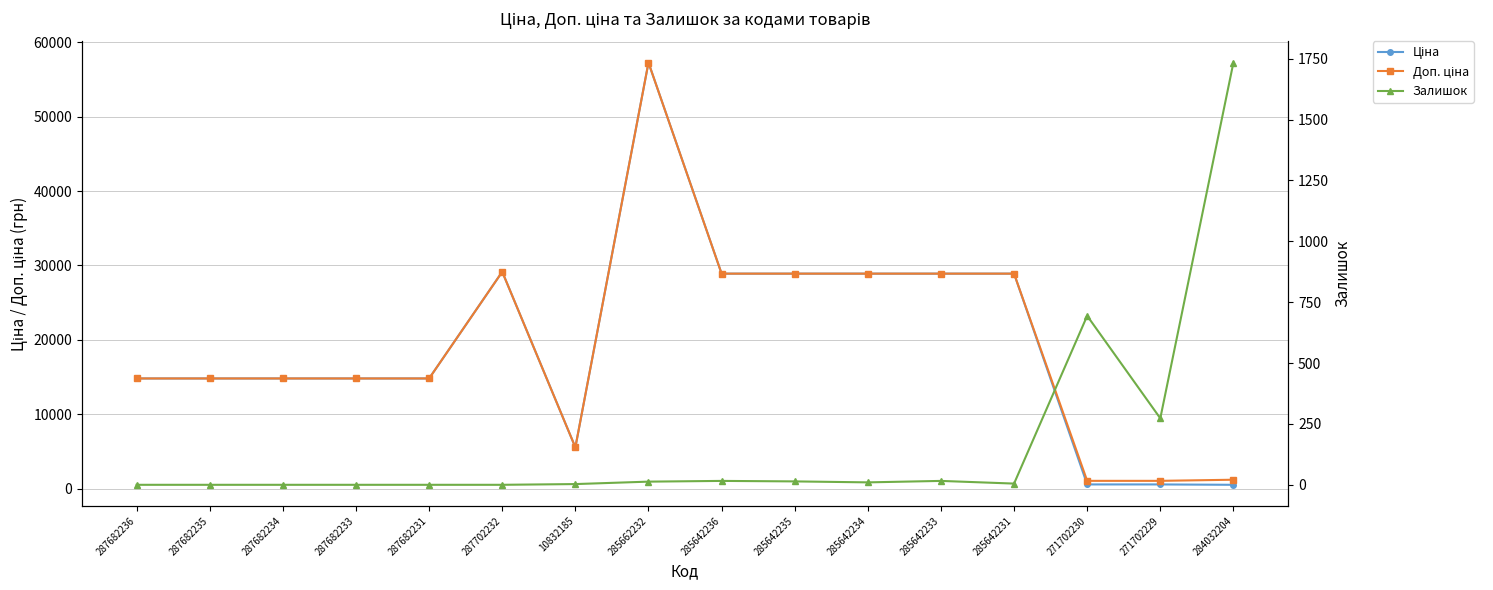

True or false: Доп. ціна has a value of 1060.0 at 271702230.

True